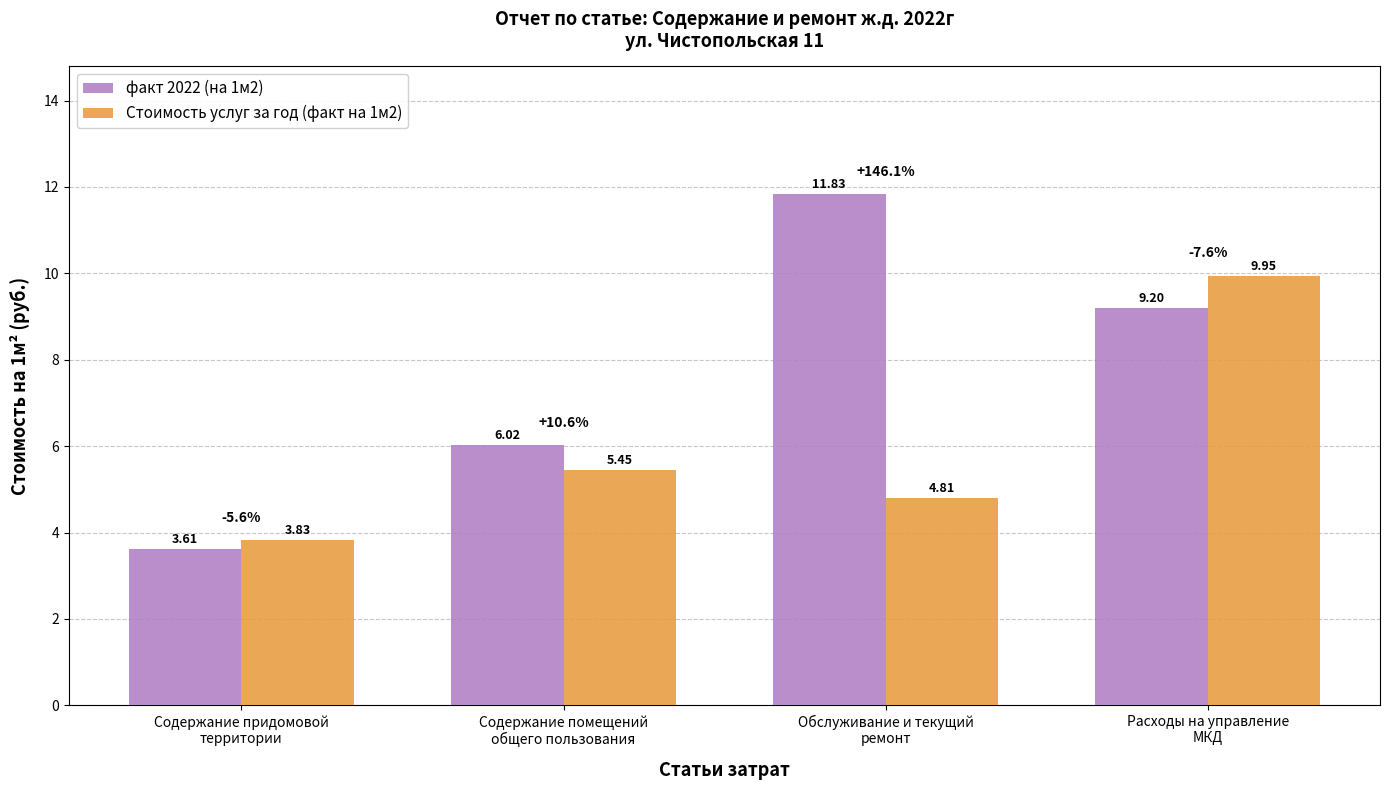

At how many categories does at least one series exceed 4?

3